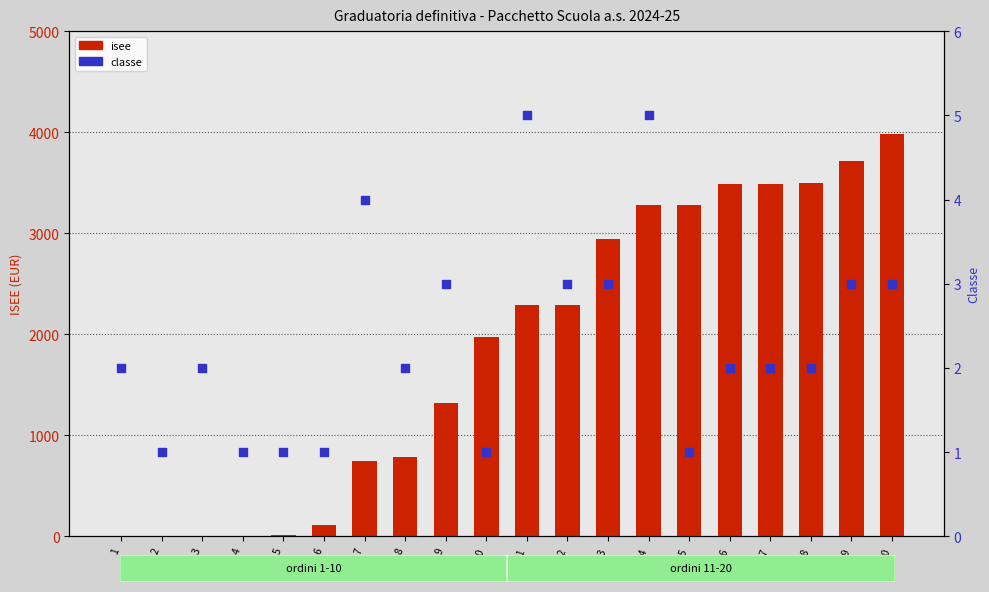

What is the total value across all series at 2?

1.0